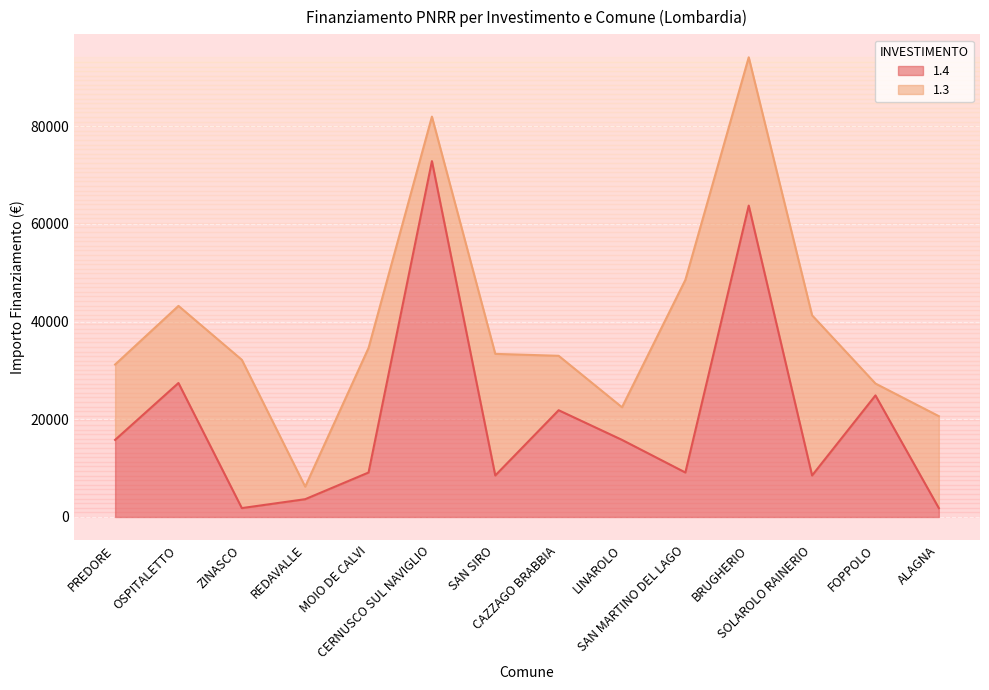

The chart shows a value of 9105 at MOIO DE CALVI. True or false?

True